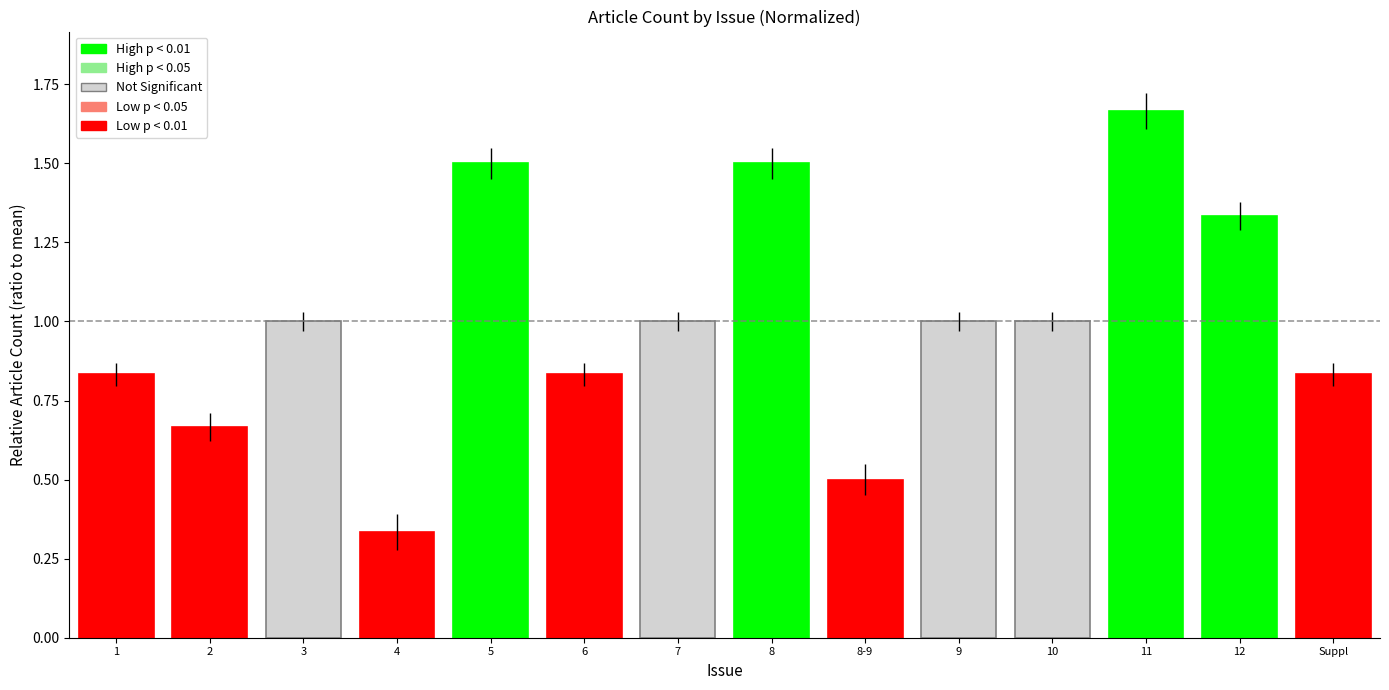

Are the bars horizontal?

No